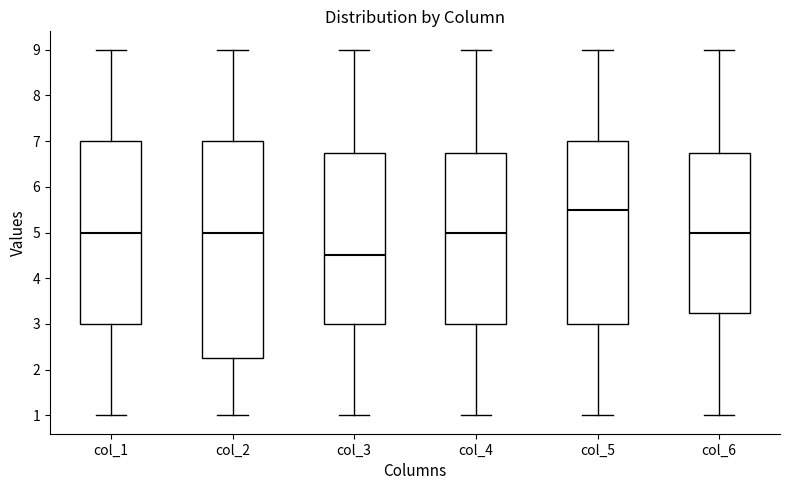

Which box's median line is the highest?

col_5